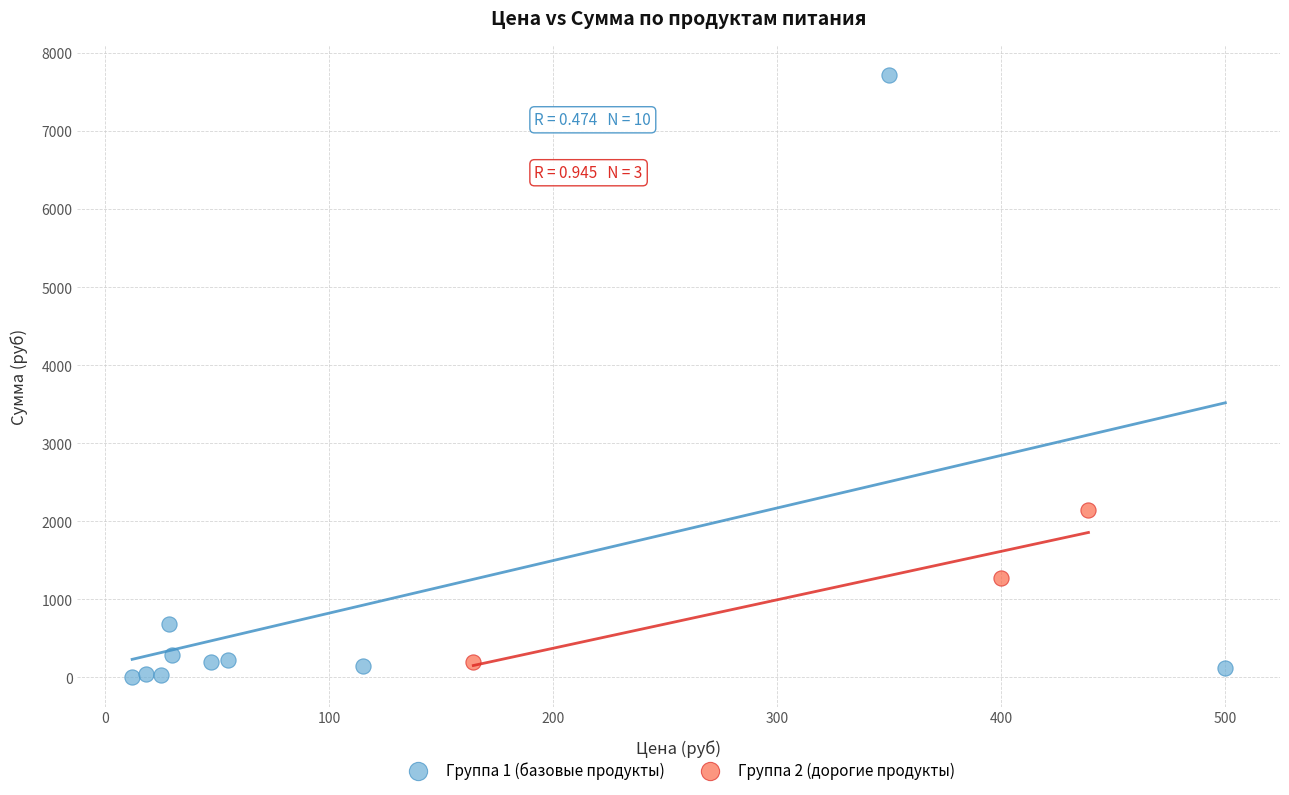

Which series has the largest Y range (max minus min)?

Группа 1 (базовые продукты)